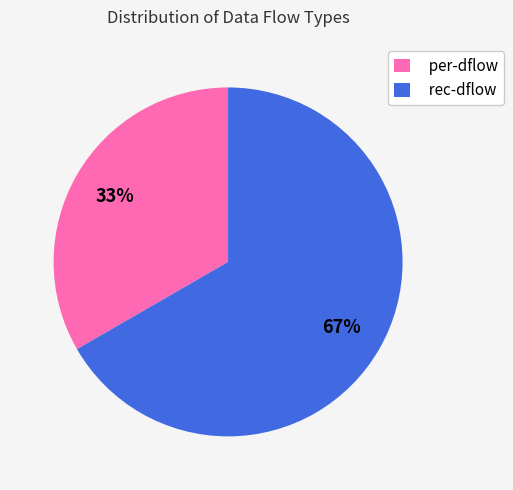

Does any single category account for the majority?

Yes